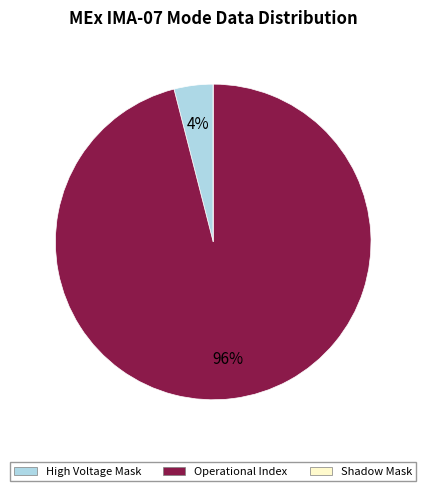

What percentage is the High Voltage Mask slice, to the nearest percent?

4%